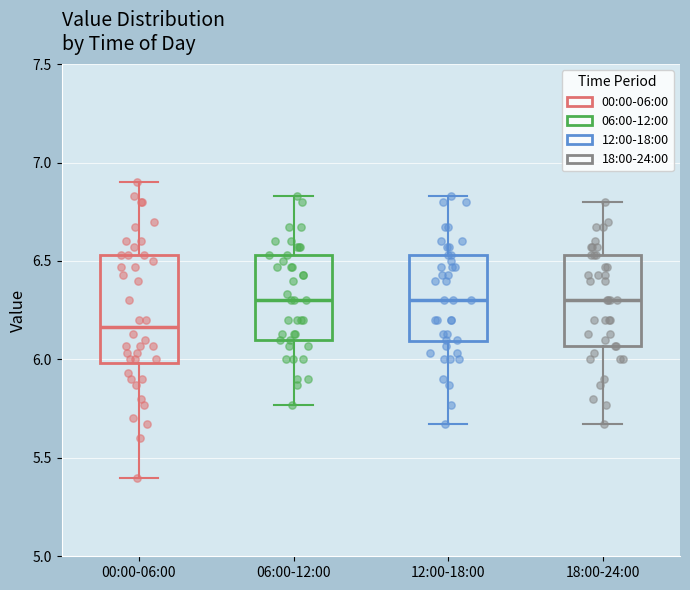

Reading left to right, transcribe this box plot: for each box, give where its median line is, the range the box spans, and where its two whiskers end, as read against the y-axis. The values are not printed on the chart, so give them approximately, as read against the axis.

00:00-06:00: median 6.15, box 6.00 to 6.55, whiskers 5.40 to 6.90
06:00-12:00: median 6.30, box 6.10 to 6.55, whiskers 5.75 to 6.85
12:00-18:00: median 6.30, box 6.10 to 6.55, whiskers 5.65 to 6.85
18:00-24:00: median 6.30, box 6.05 to 6.55, whiskers 5.65 to 6.80